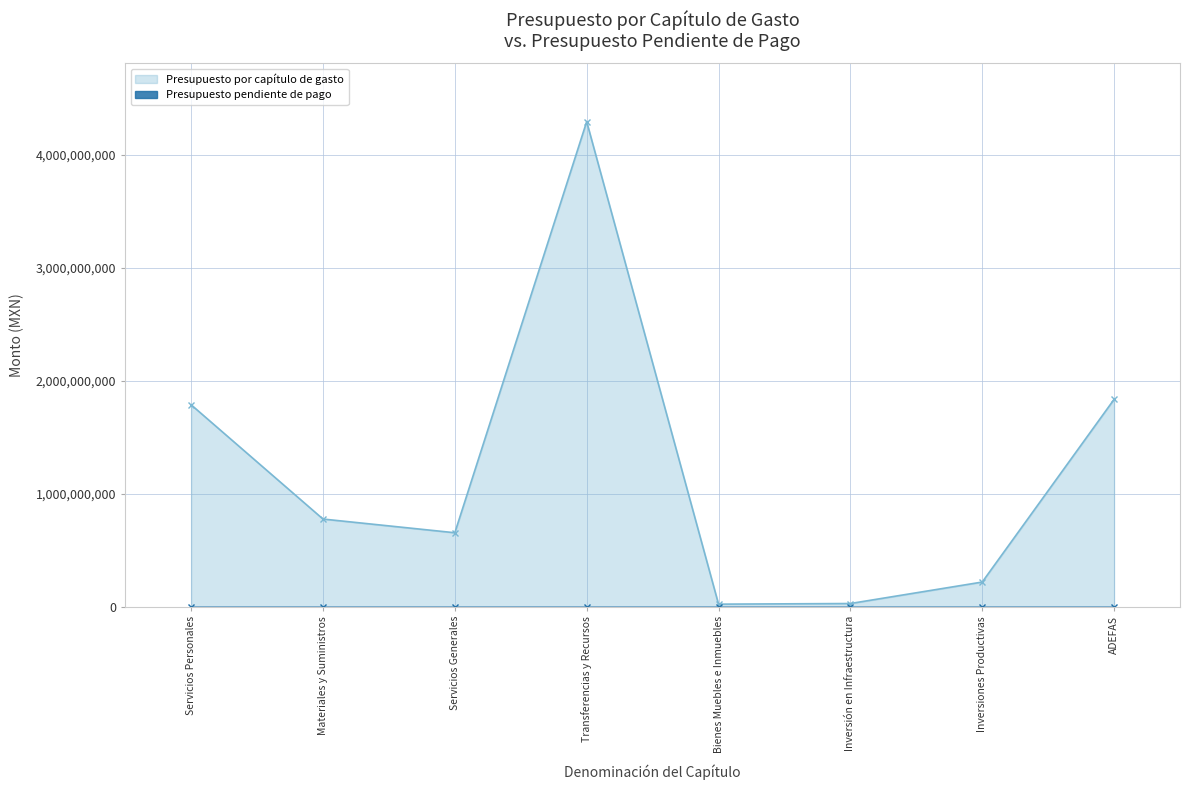

True or false: the data shows 48058900.6 at Inversión en Infraestructura.

False